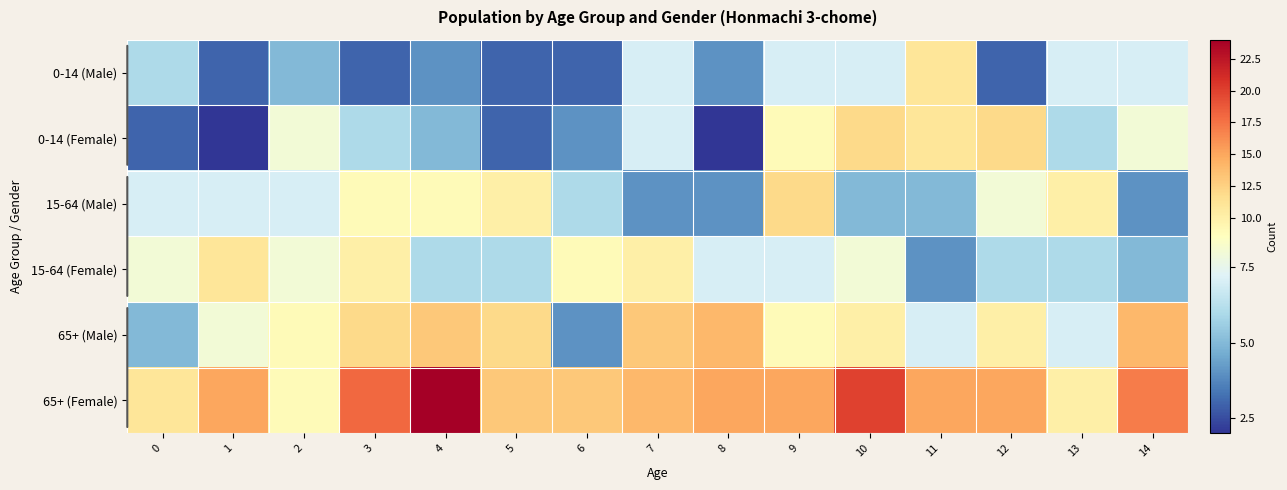

What is the spread (max minus min) of values at 1?

13